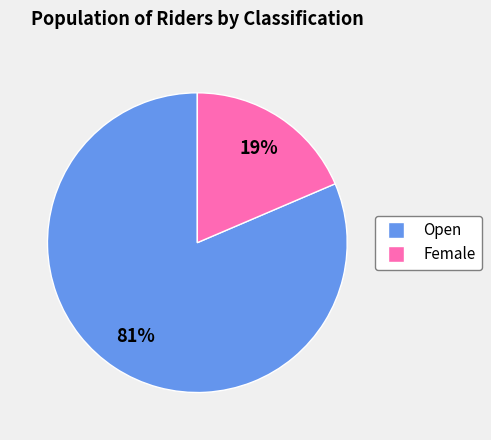

To the nearest percent, what is the average slice percentage?

50%